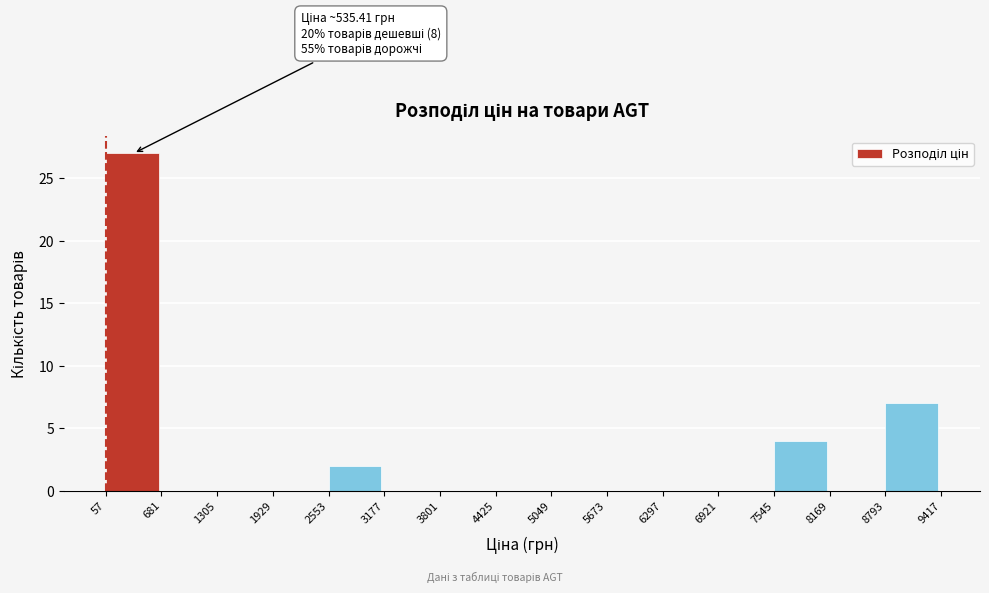

Over which range of the x-axis is the bar tallest?

57 to 681